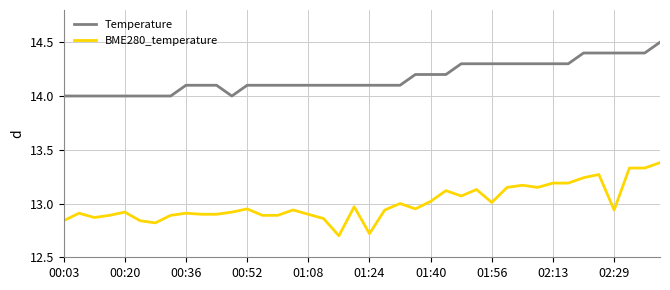

What is the difference between the maximum and minimum values in the BME280_temperature series?

0.7